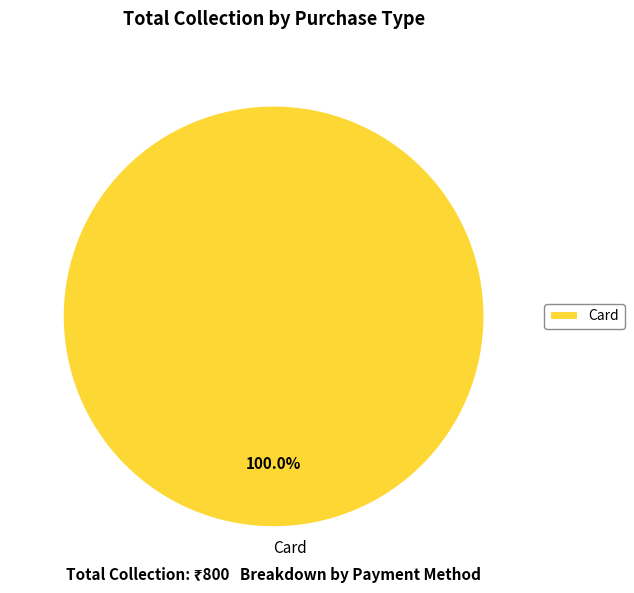

Which category accounts for the majority?

Card